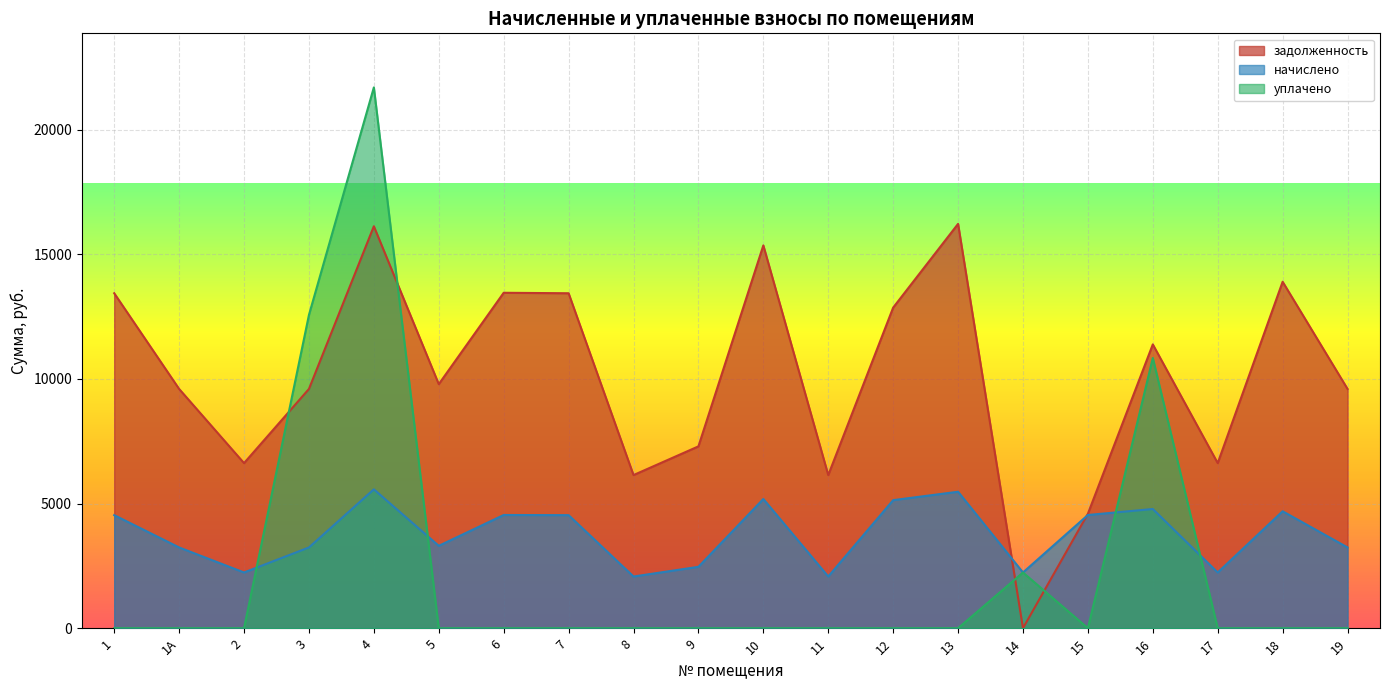

Reading right to left, extract all data points from this chart.

задолженность: 19=9600.0	18=13900.8	17=6624.0	16=11387.6	15=4593.8	14=0.2	13=16224.0	12=12864.0	11=6144.0	10=15360.0	9=7296.0	8=6144.0	7=13440.0	6=13459.2	5=9792.0	4=16128.0	3=9600.0	2=6624.0	1А=9600.0	1=13440.0
начислено: 19=3240.0	18=4691.5	17=2235.6	16=4782.2	15=4542.5	14=2235.6	13=5475.6	12=5137.7	11=2073.6	10=5184.0	9=2462.4	8=2073.6	7=4536.0	6=4542.5	5=3304.8	4=5571.6	3=3240.0	2=2235.6	1А=3240.0	1=4536.0
уплачено: 19=0.0	18=0.0	17=0.0	16=10843.0	15=0.0	14=2234.0	13=0.0	12=0.0	11=0.0	10=0.0	9=0.0	8=0.0	7=0.0	6=0.0	5=0.0	4=21699.6	3=12570.0	2=0.0	1А=0.0	1=0.0